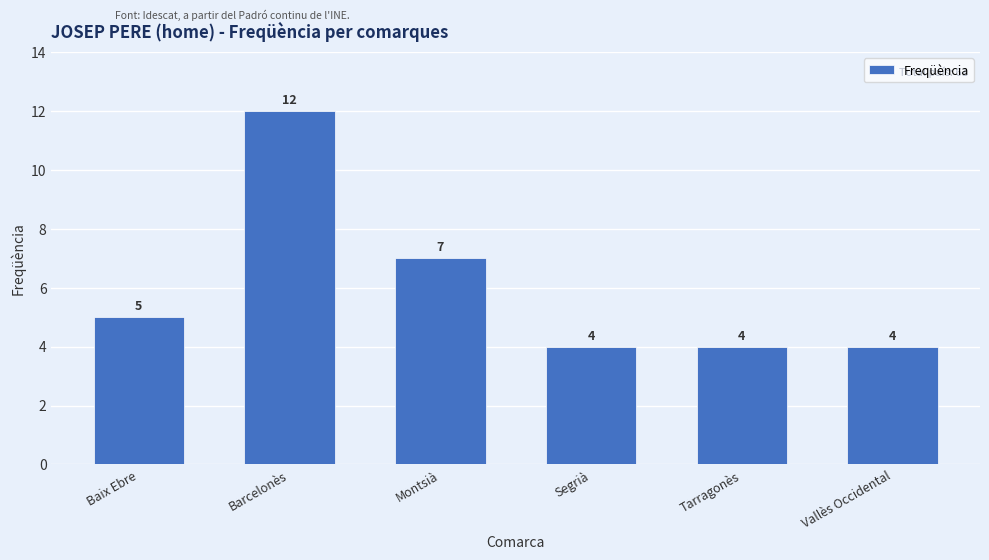

Count the number of categories in the chart.

6